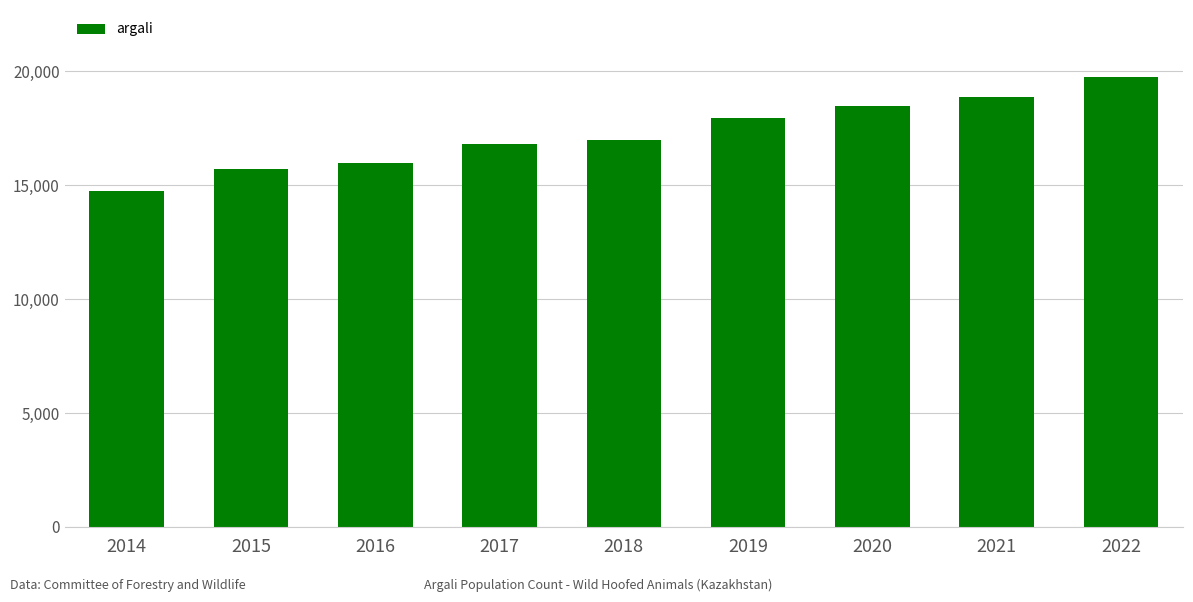

Reading left to right, what are all the values shown in this chart?

14737	15710	15979	16802	16980	17954	18465	18863	19730